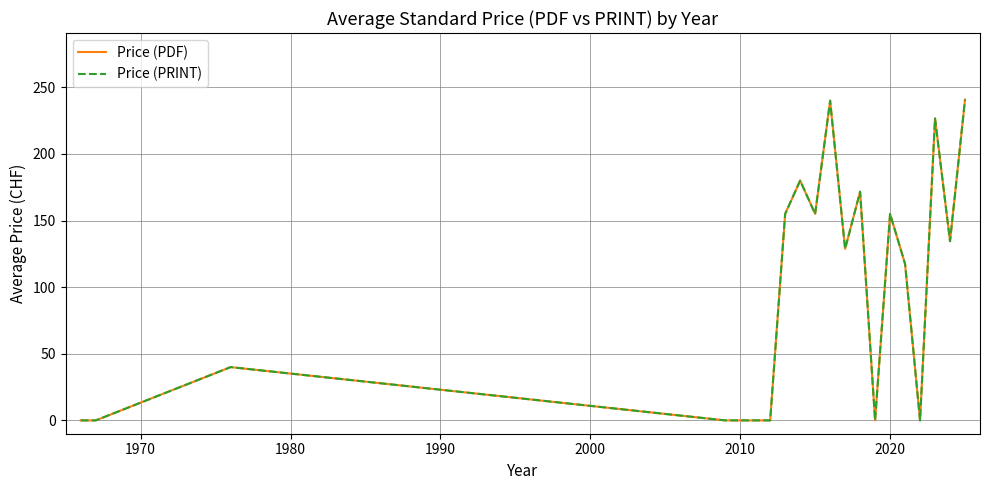

What is the sum of all Price (PRINT) values?

1944.9